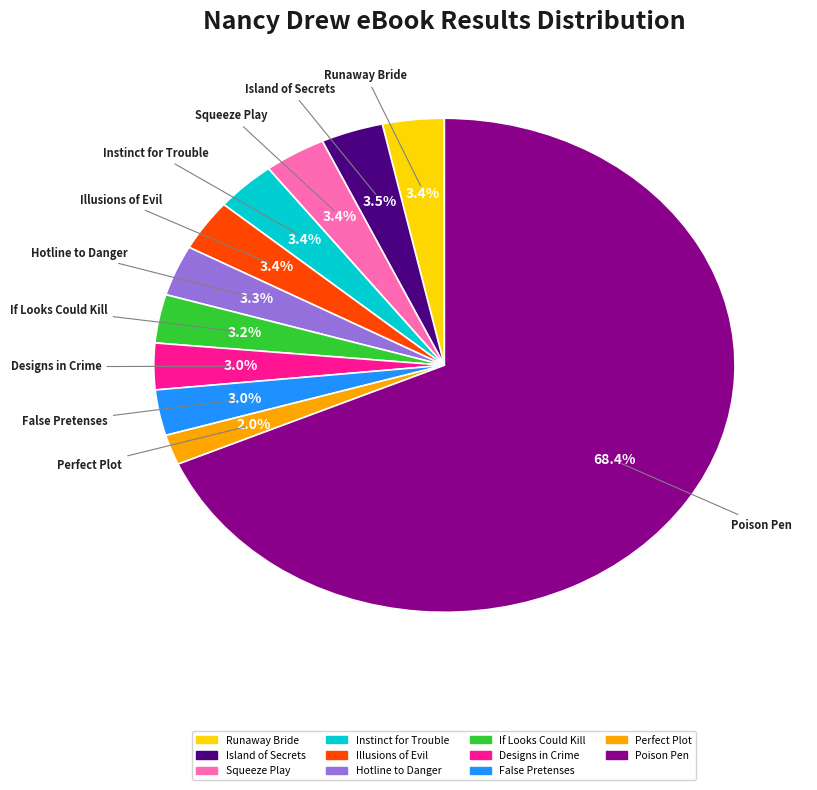

To the nearest percent, what is the difference between the largest and smallest slice percentages?

66%